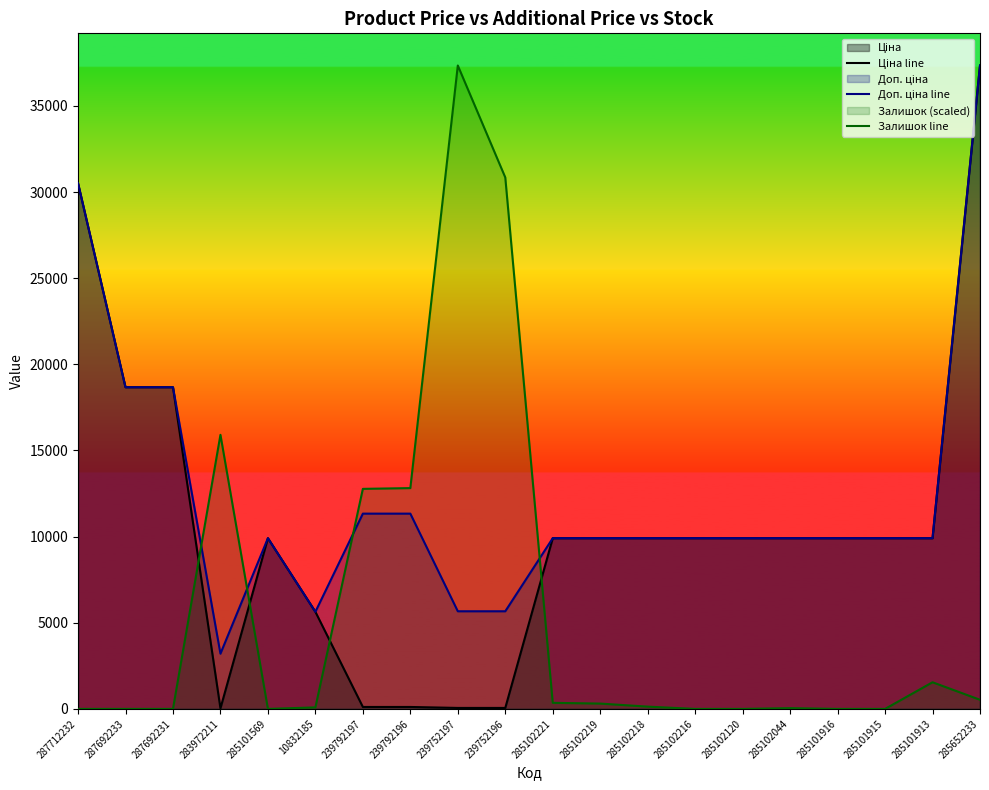

How many data points does each series have?

20